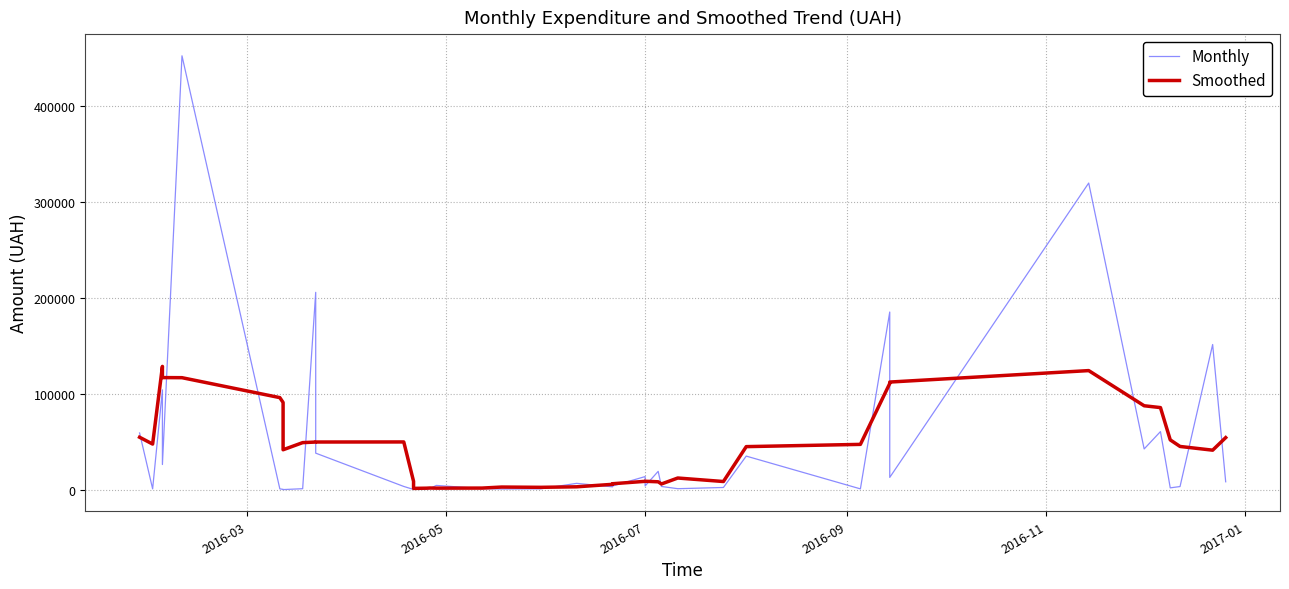

List the series in order of their peak value, highest first.

Monthly, Smoothed